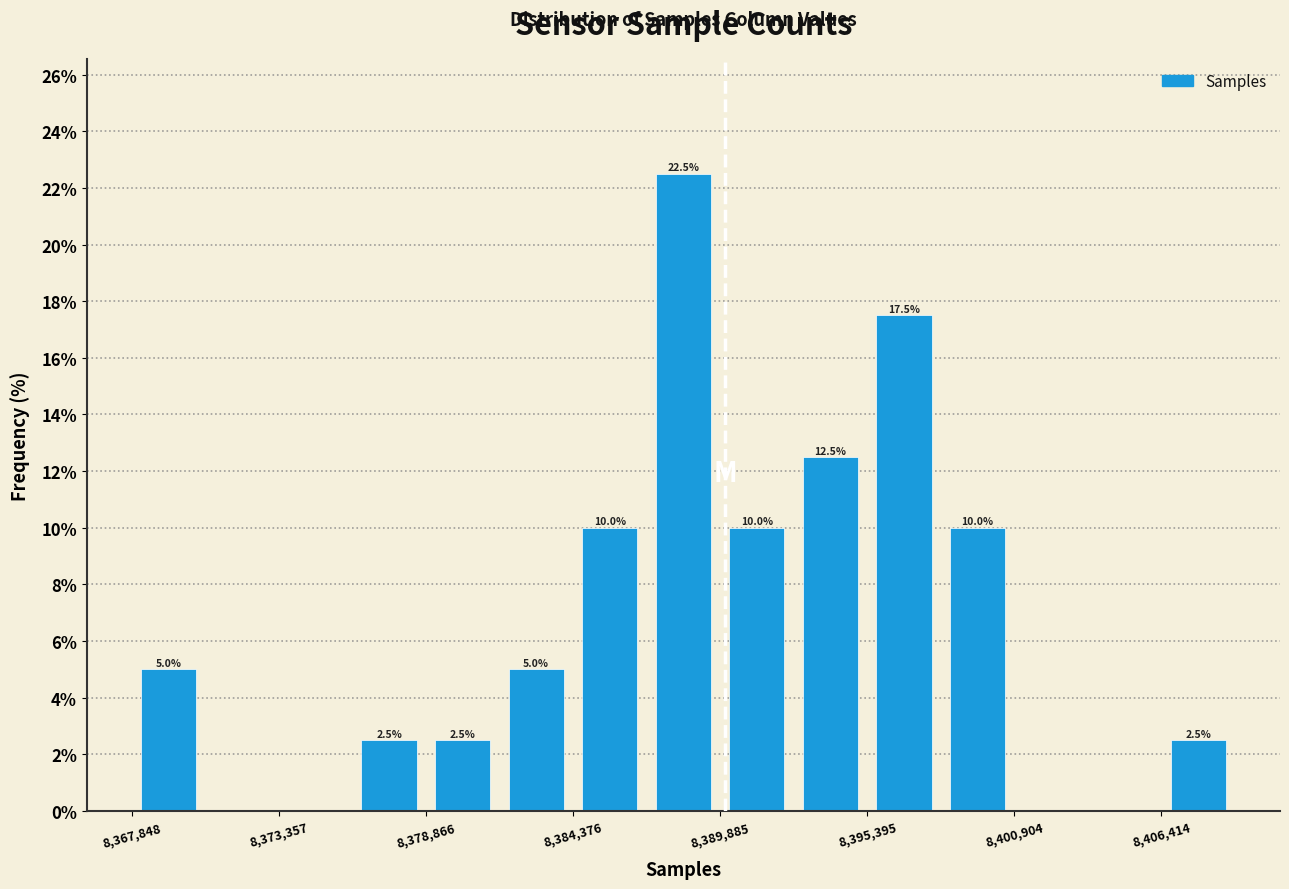

Read against the x-axis, roughly where is the centre of the tallest bar?

8389000